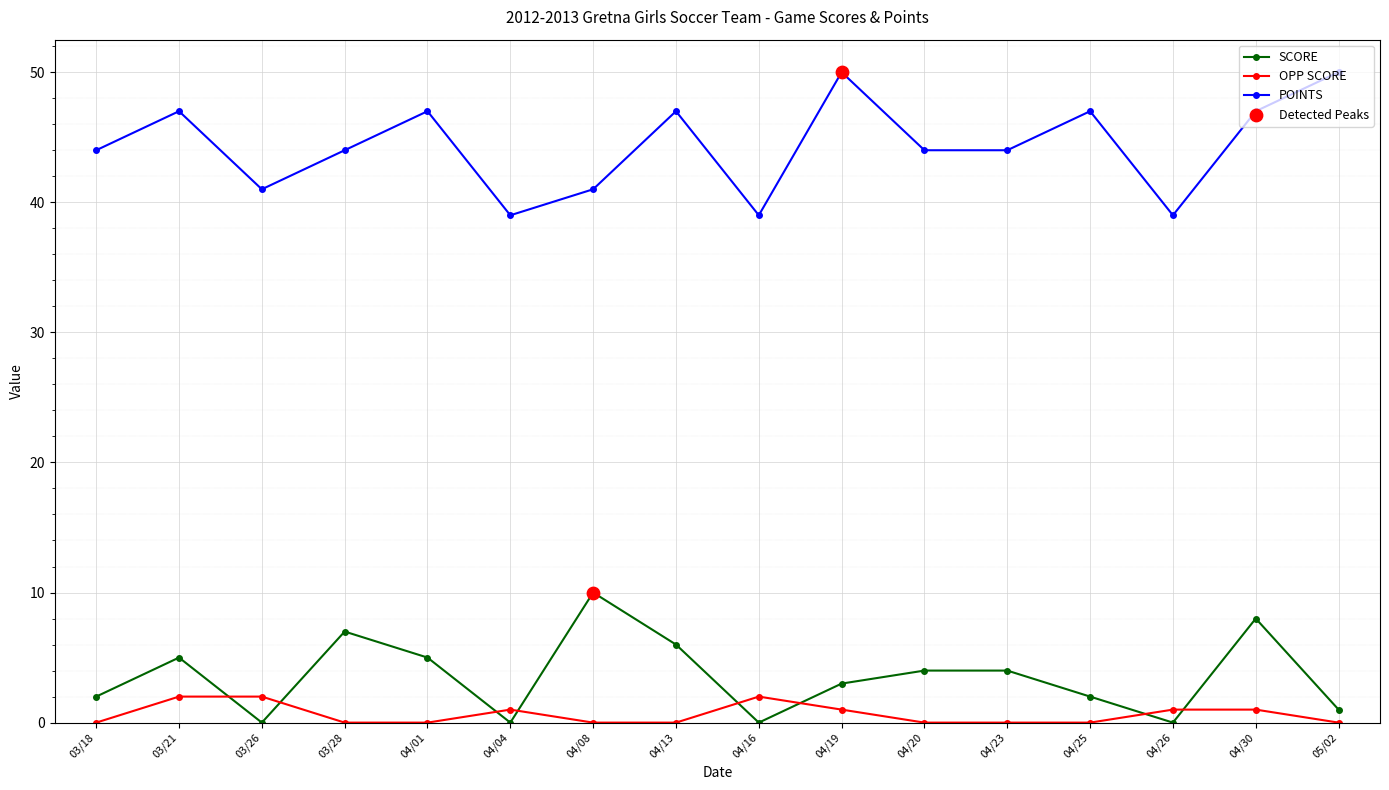

At how many categories does at least one series exceed 30?

16